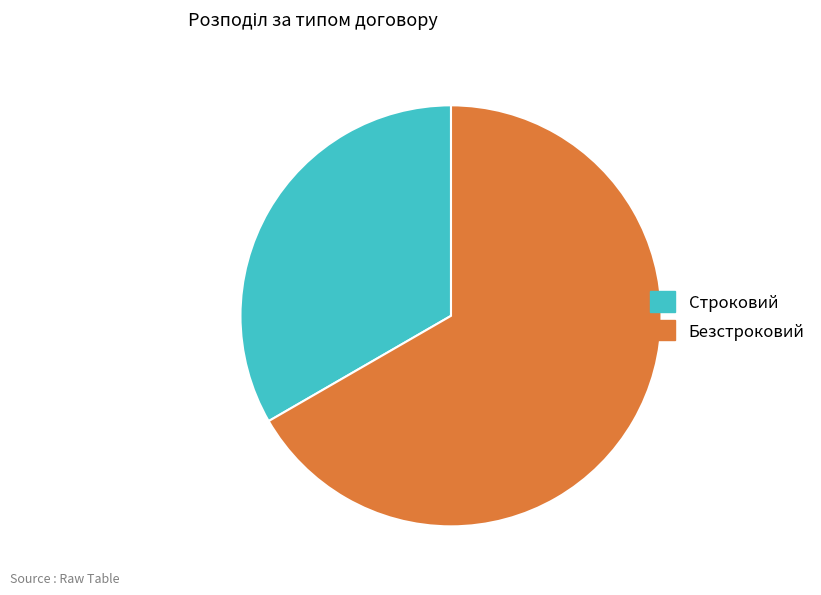

What is the ratio of the value at Безстроковий to the value at Строковий?

2.0